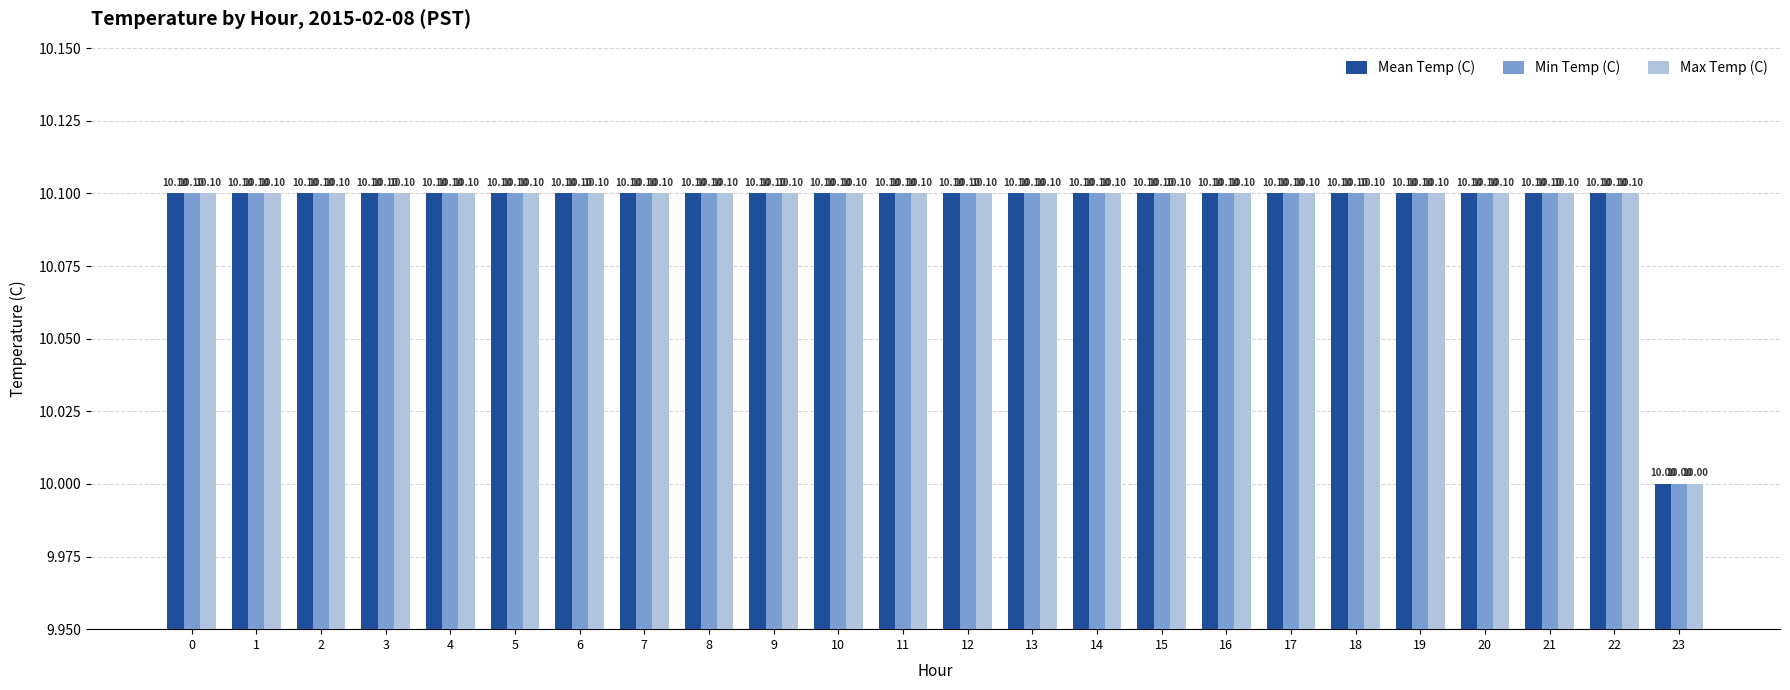

What is the total value across all series at 13?

30.3